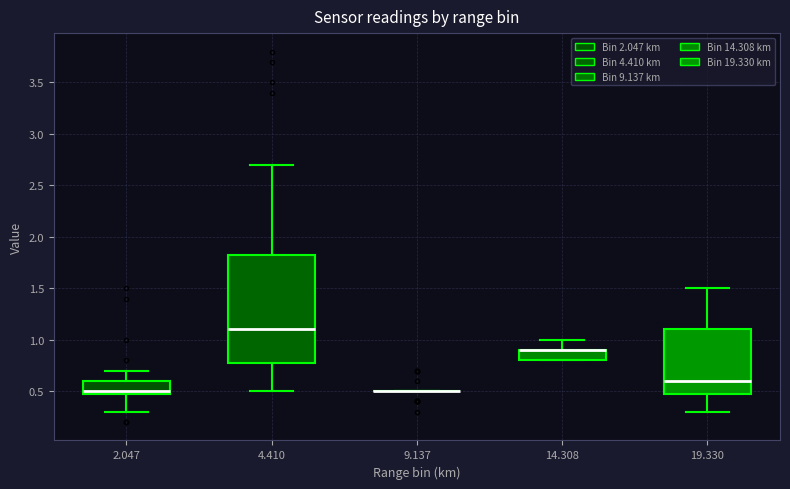

Reading left to right, transcribe this box plot: for each box, give where its median line is, the range the box spans, and where its two whiskers end, as read against the y-axis. The values are not printed on the chart, so give them approximately, as read against the axis.

2.047: median 0.50 (just above the box's lower edge), box 0.50 to 0.60, whiskers 0.30 to 0.70
4.410: median 1.10, box 0.80 to 1.85, whiskers 0.50 to 2.70
9.137: box collapsed to a line at 0.50, whiskers 0.50 to 0.50
14.308: median 0.90 (drawn on the box's upper edge), box 0.80 to 0.90, whiskers 0.80 to 1.00
19.330: median 0.60, box 0.50 to 1.10, whiskers 0.30 to 1.50